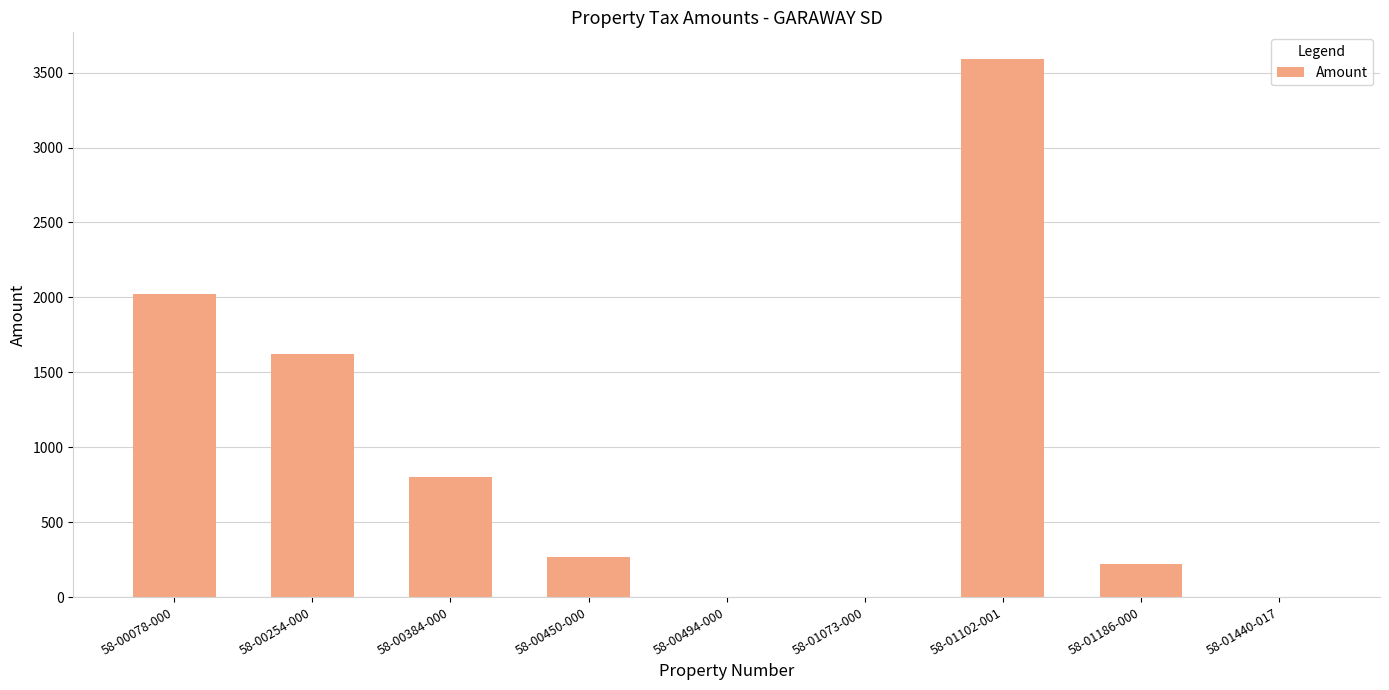

Which category has the highest value across all series?

58-01102-001